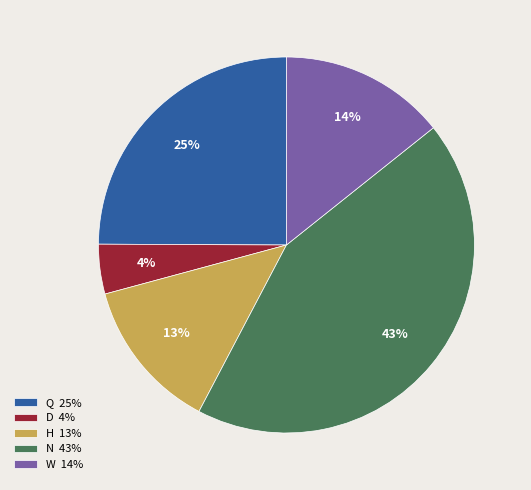

Do N 43% and W 14% together represent more than half of the pie?

Yes